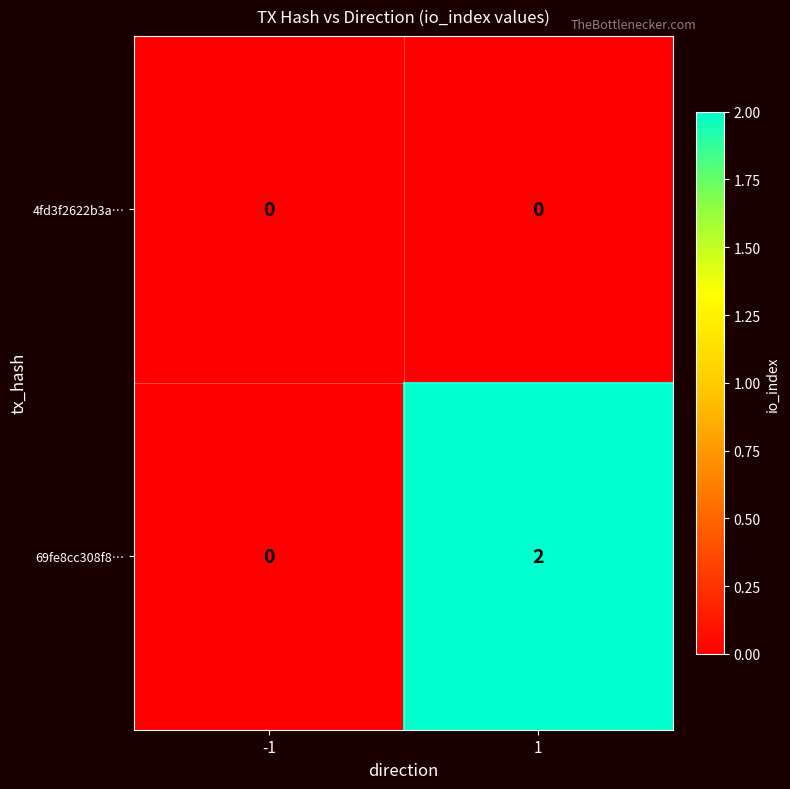

Rank the series by their maximum value, from lowest to highest.

4fd3f2622b3a…, 69fe8cc308f8…